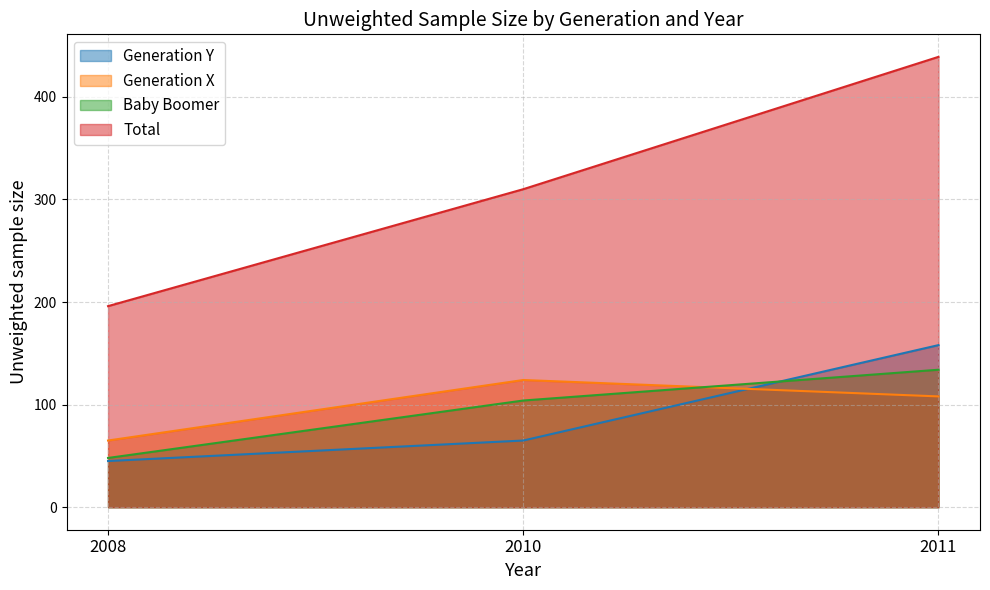

What is the difference between the maximum and second lowest values in the Generation X series?

16